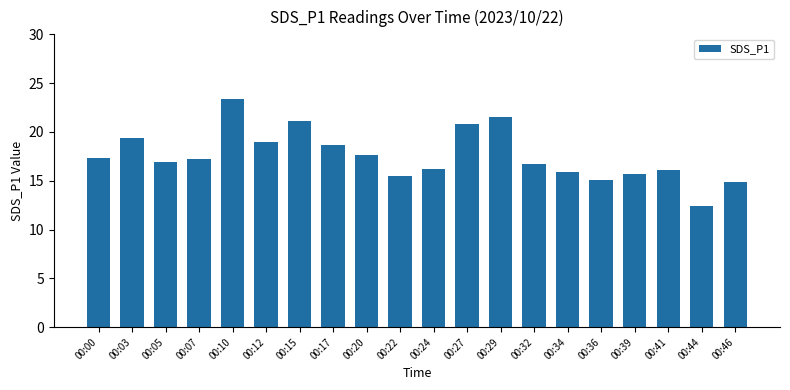

True or false: the data shows 9.8 at 00:22.

False